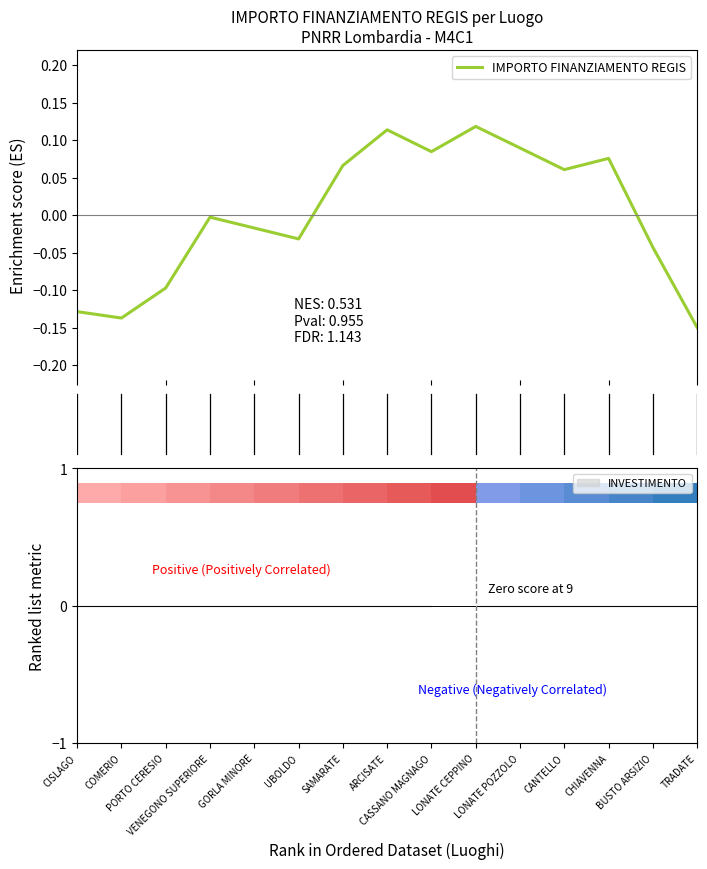

Which has a higher value, BUSTO ARSIZIO or COMERIO?

BUSTO ARSIZIO